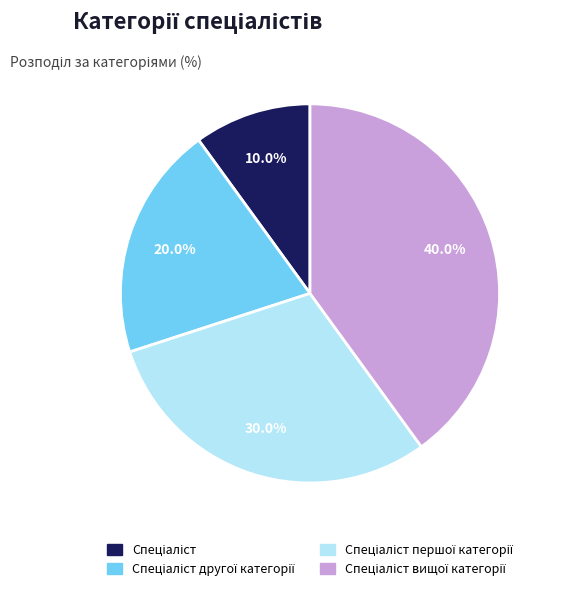

How many segments does this pie chart have?

4